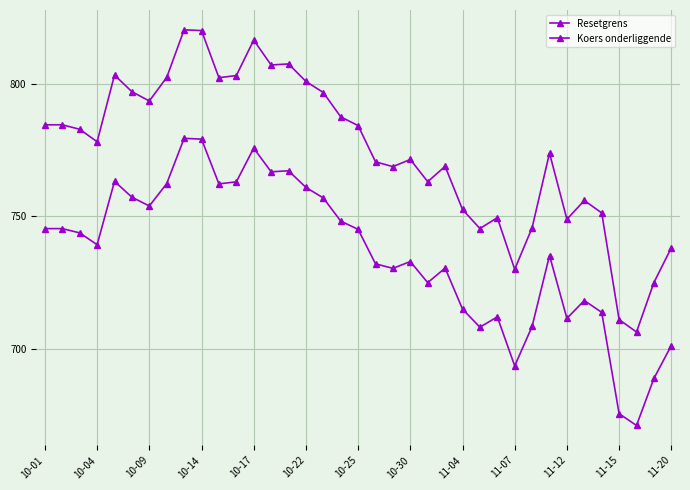

What is the greatest value displayed?

820.5